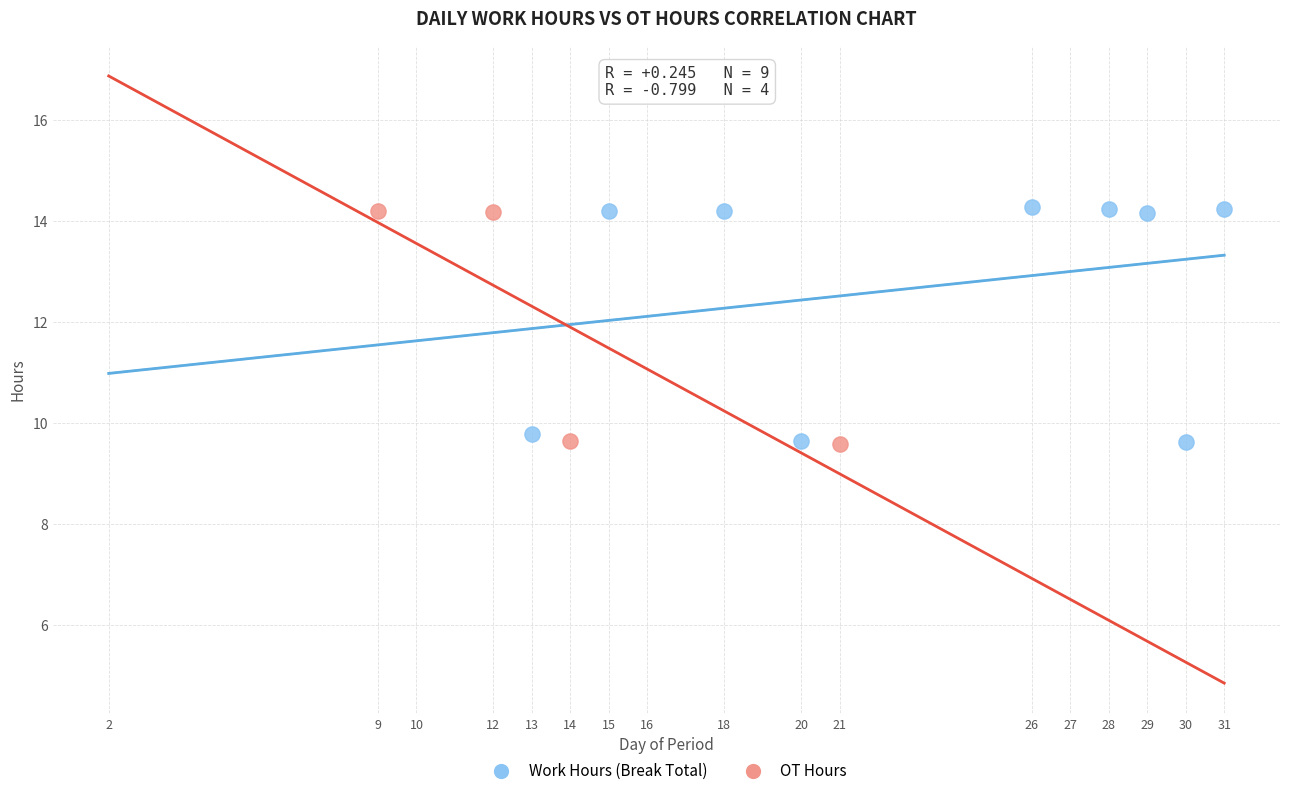

Which series has the widest spread of Y values?

Work Hours (Break Total)